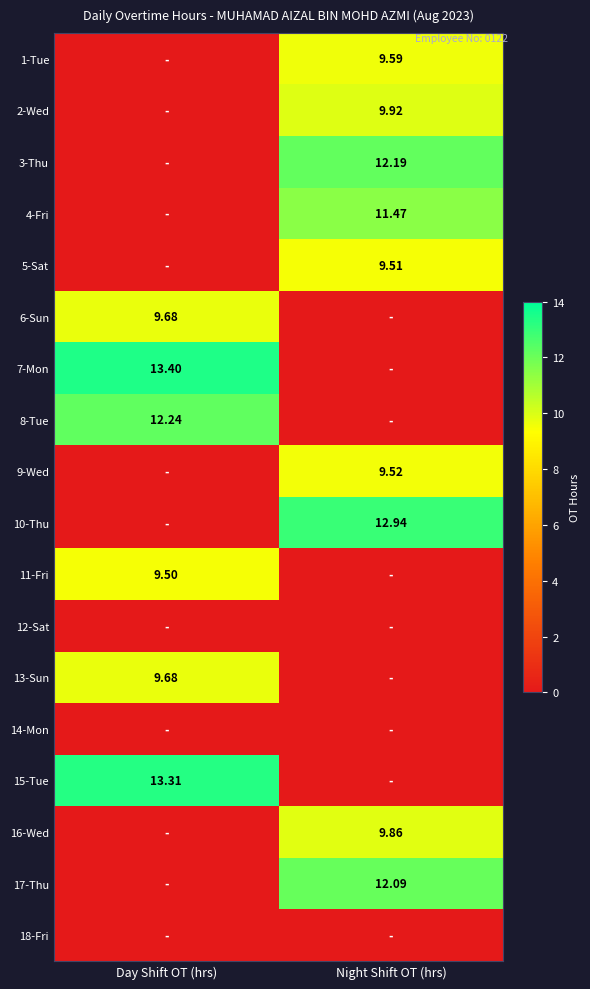

Is the value of 5-Sat at Night Shift OT (hrs) greater than the value of 16-Wed at Night Shift OT (hrs)?

No